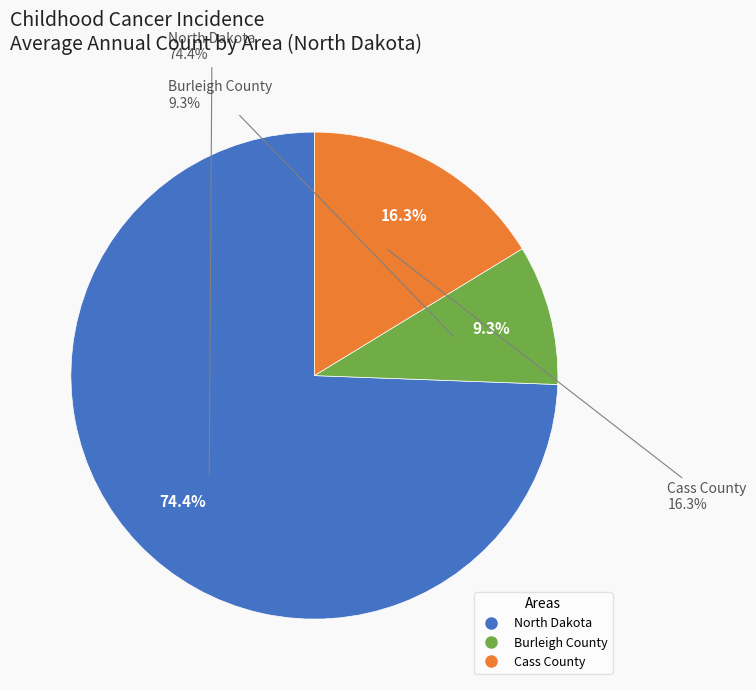

Is North Dakota the majority of the pie?

Yes